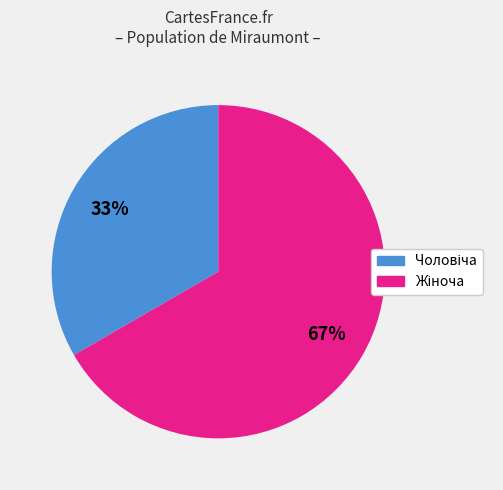

To the nearest percent, what is the average slice percentage?

50%